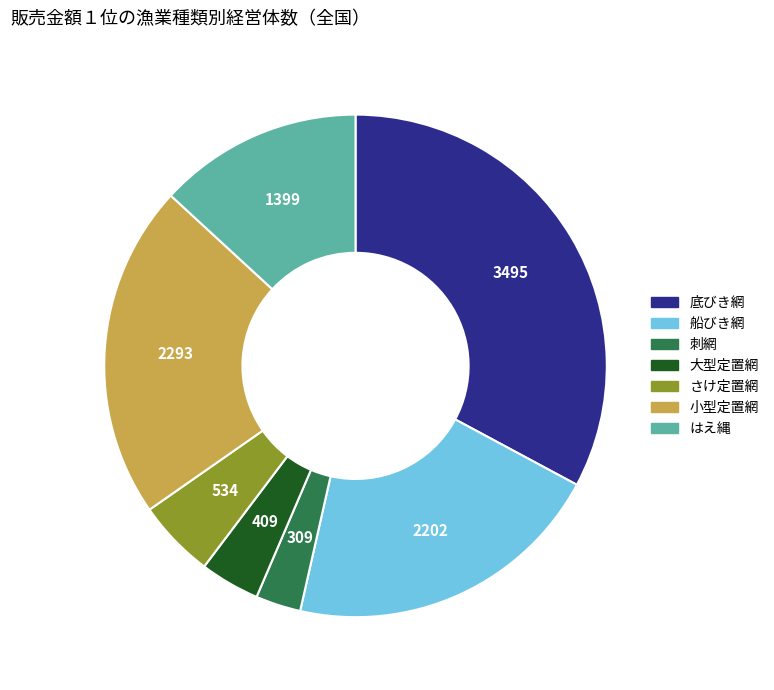

Is there a majority slice in this chart?

No